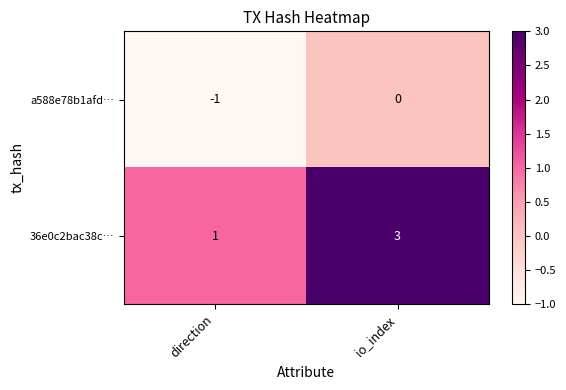

Reading left to right, what are all the values shown in this chart?

a588e78b1afd…: -1	0
36e0c2bac38c…: 1	3